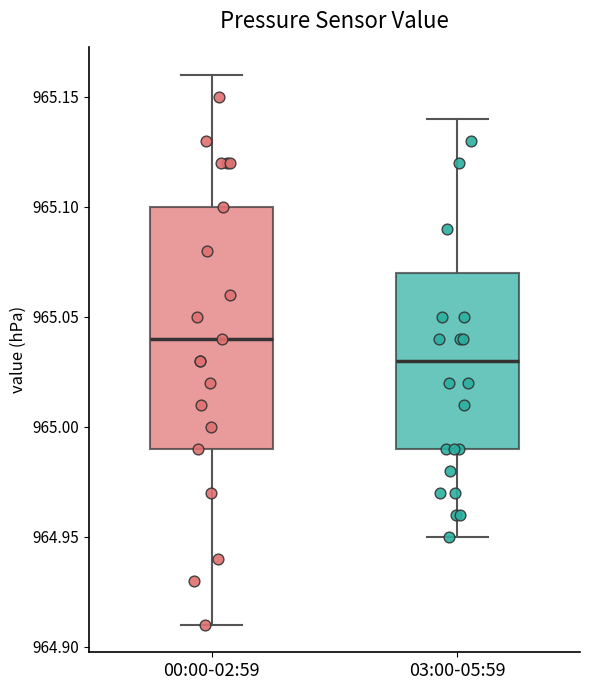

Reading left to right, transcribe this box plot: for each box, give where its median line is, the range the box spans, and where its two whiskers end, as read against the y-axis. The values are not printed on the chart, so give them approximately, as read against the axis.

00:00-02:59: median 965.04, box 964.99 to 965.10, whiskers 964.91 to 965.16
03:00-05:59: median 965.03, box 964.99 to 965.07, whiskers 964.95 to 965.14